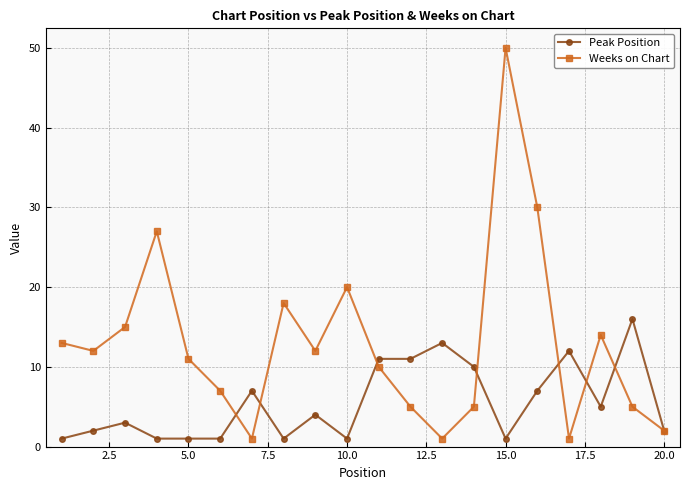

Which series has the largest total across all categories?

Weeks on Chart